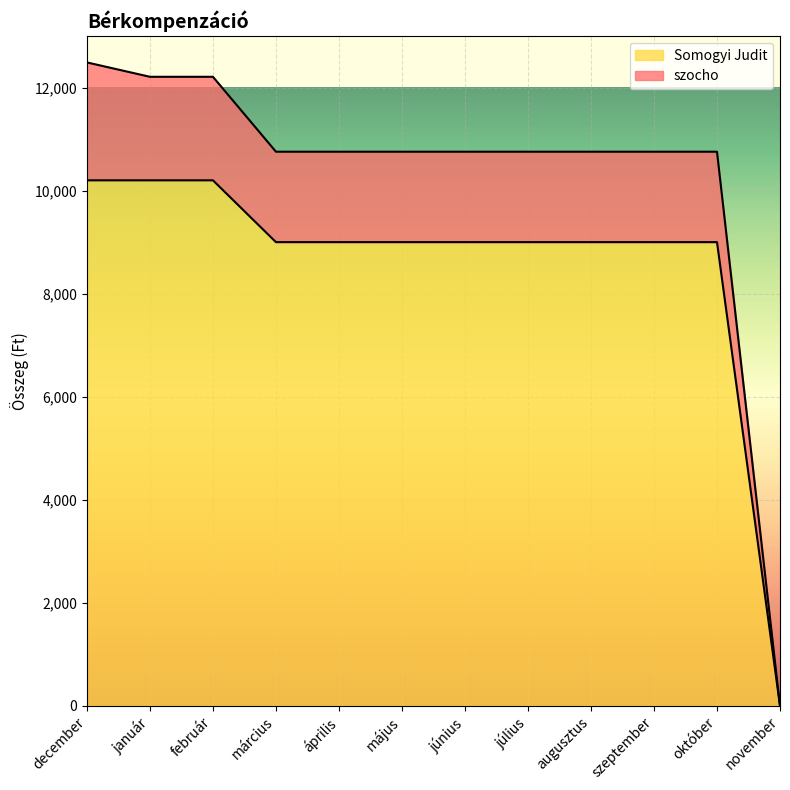

True or false: Somogyi Judit has more than 1 interior local peaks.

False